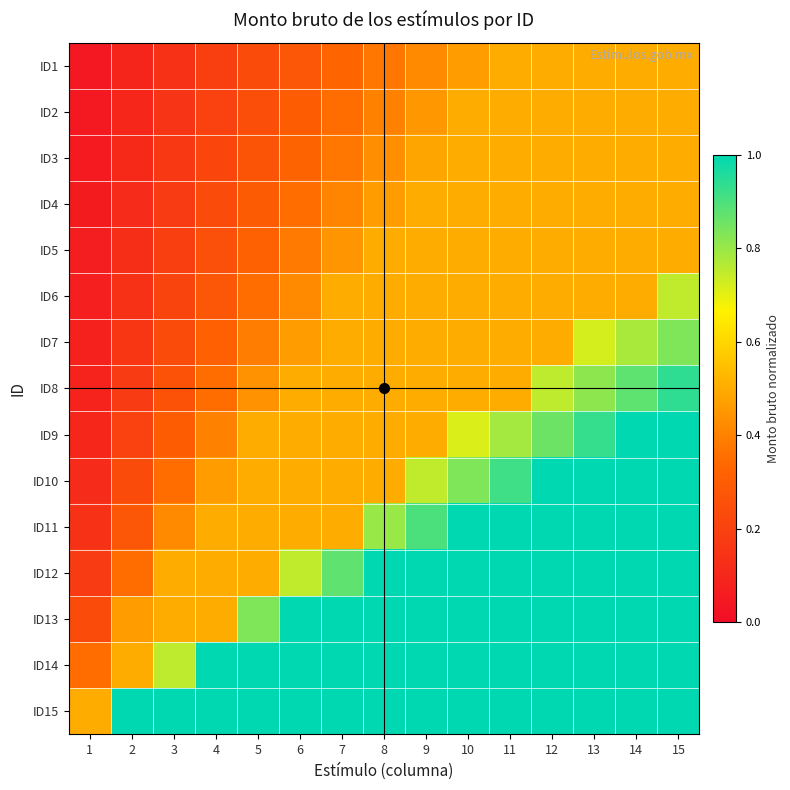

At which category does the chart reach its minimum across all series?

1